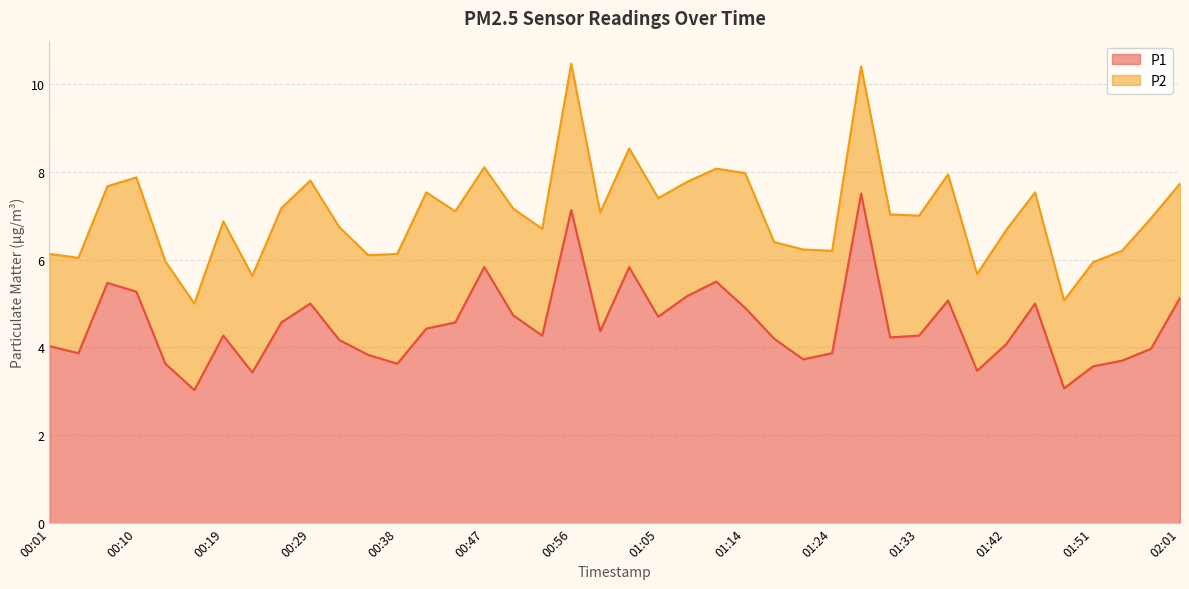

What position from the left is 00:26?

9